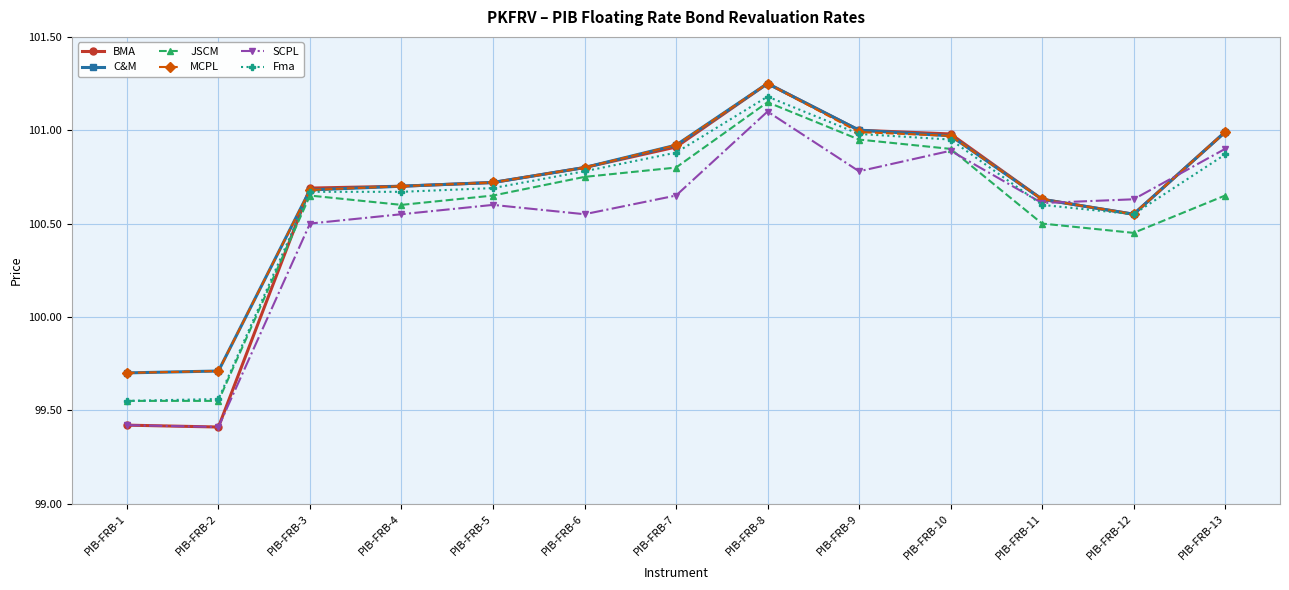

What is the minimum value for C&M?

99.7